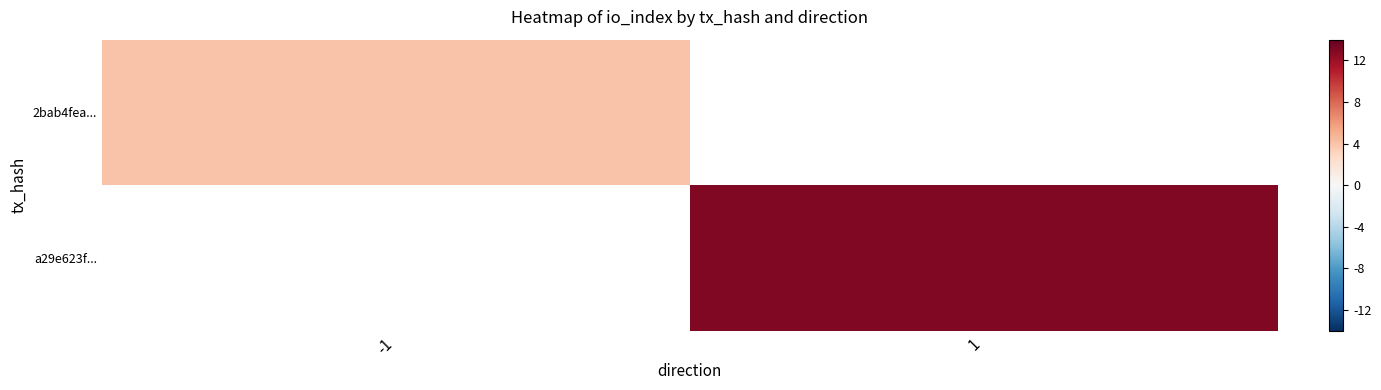

How many distinct data groups are displayed?

2